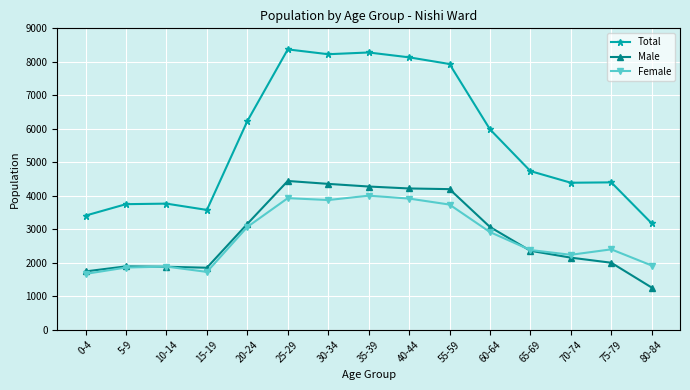

Which series has the largest total across all categories?

Total